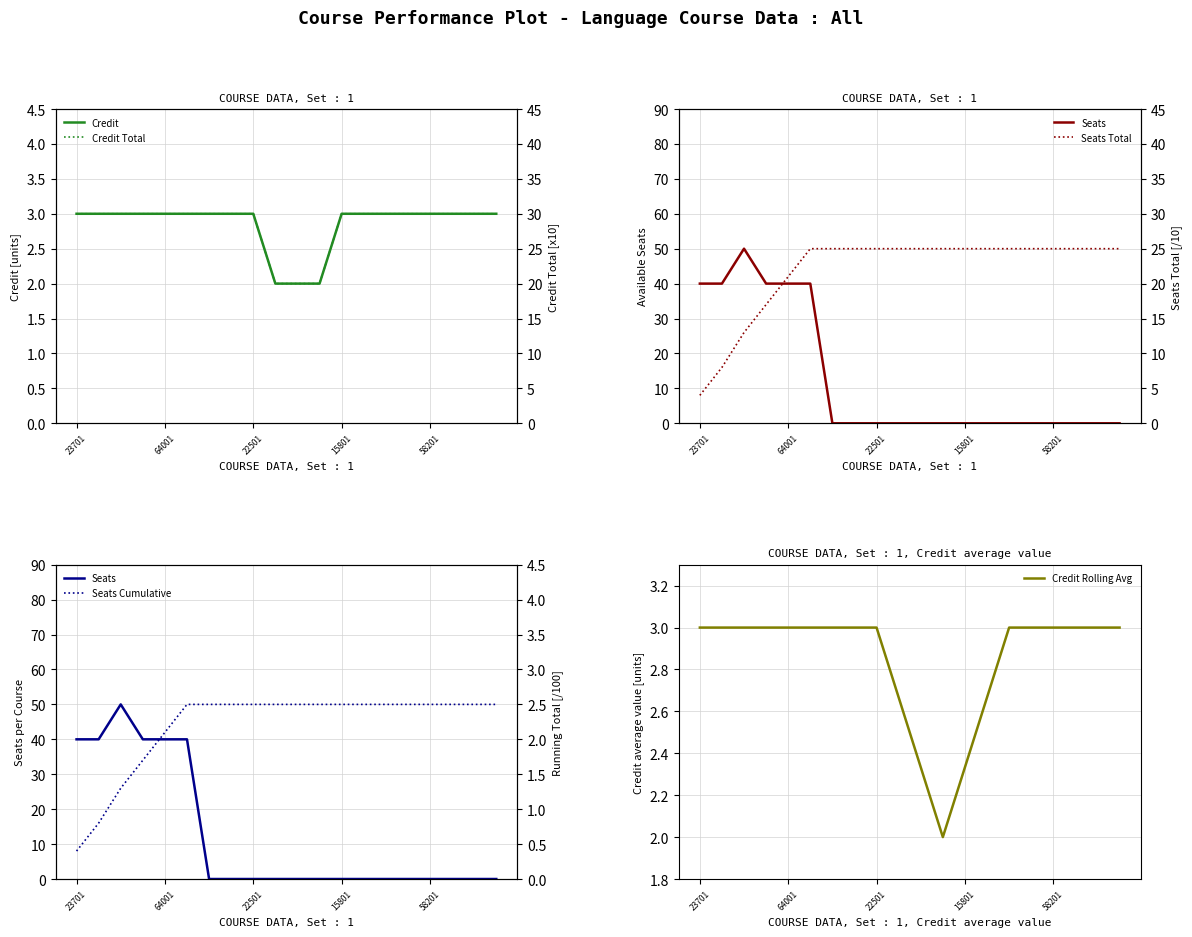

The Credit Rolling Avg series shows 2.3 at 15801. True or false?

True